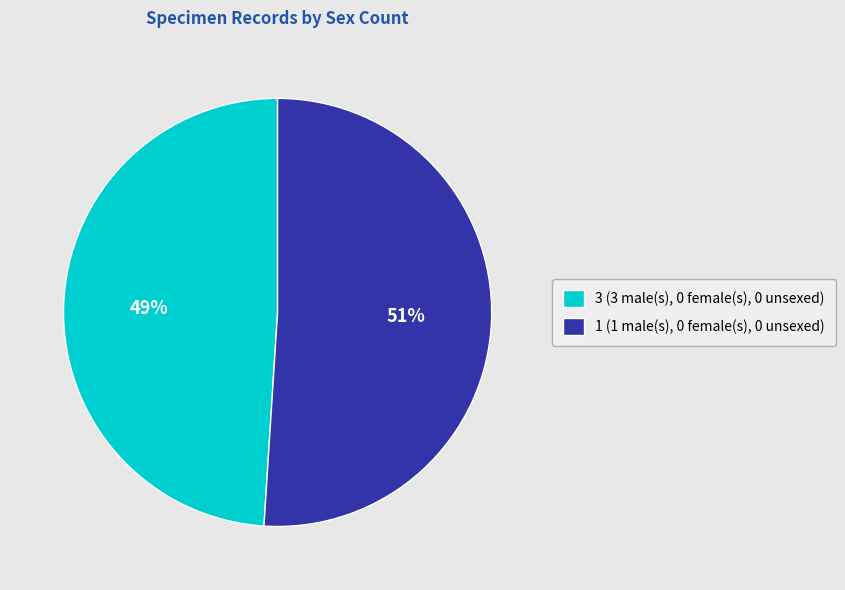

Is it true that 3 (3 male(s), 0 female(s), 0 unsexed) is 49% of the pie?

True